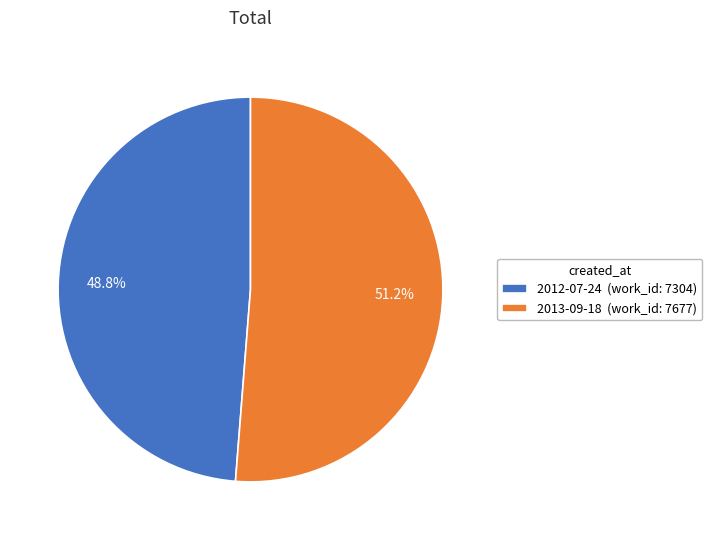

Rank the categories by value from highest to lowest.

2013-09-18, 2012-07-24